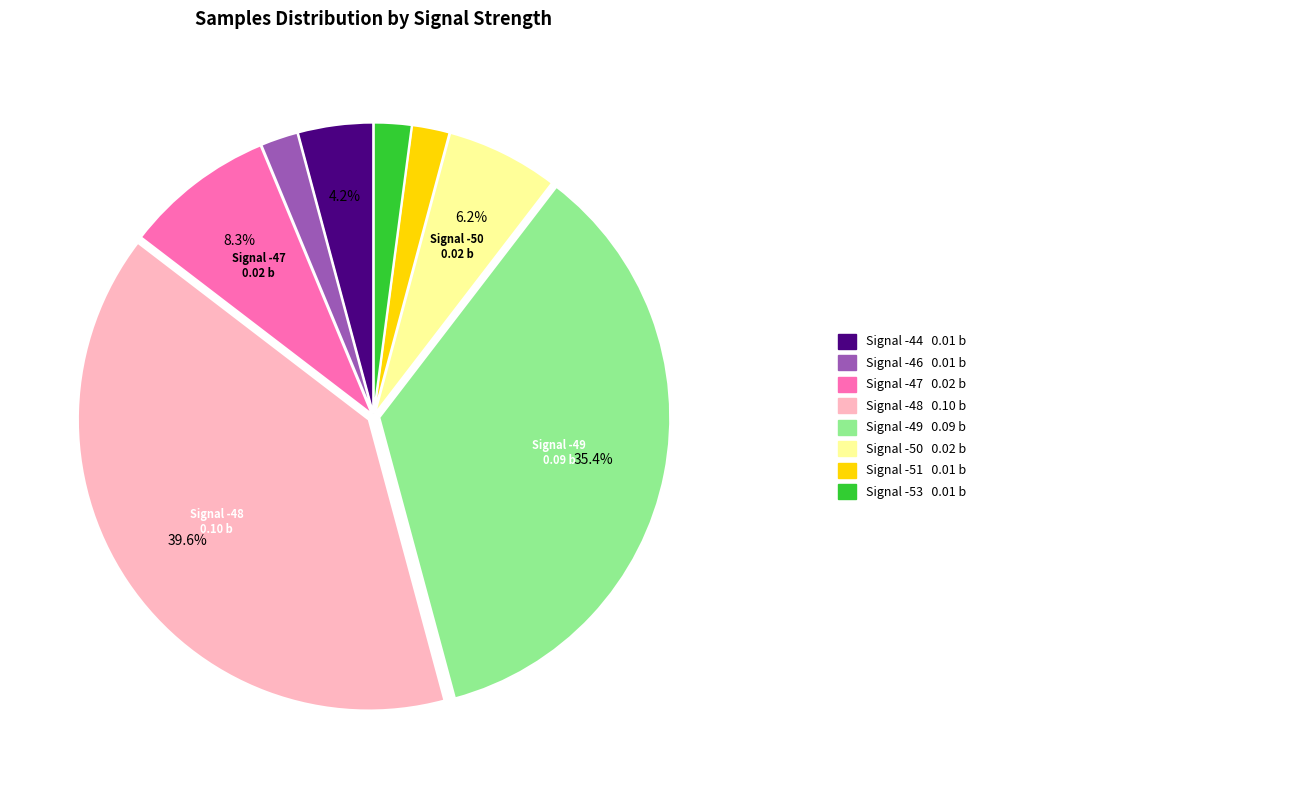

Does any single category account for the majority?

No